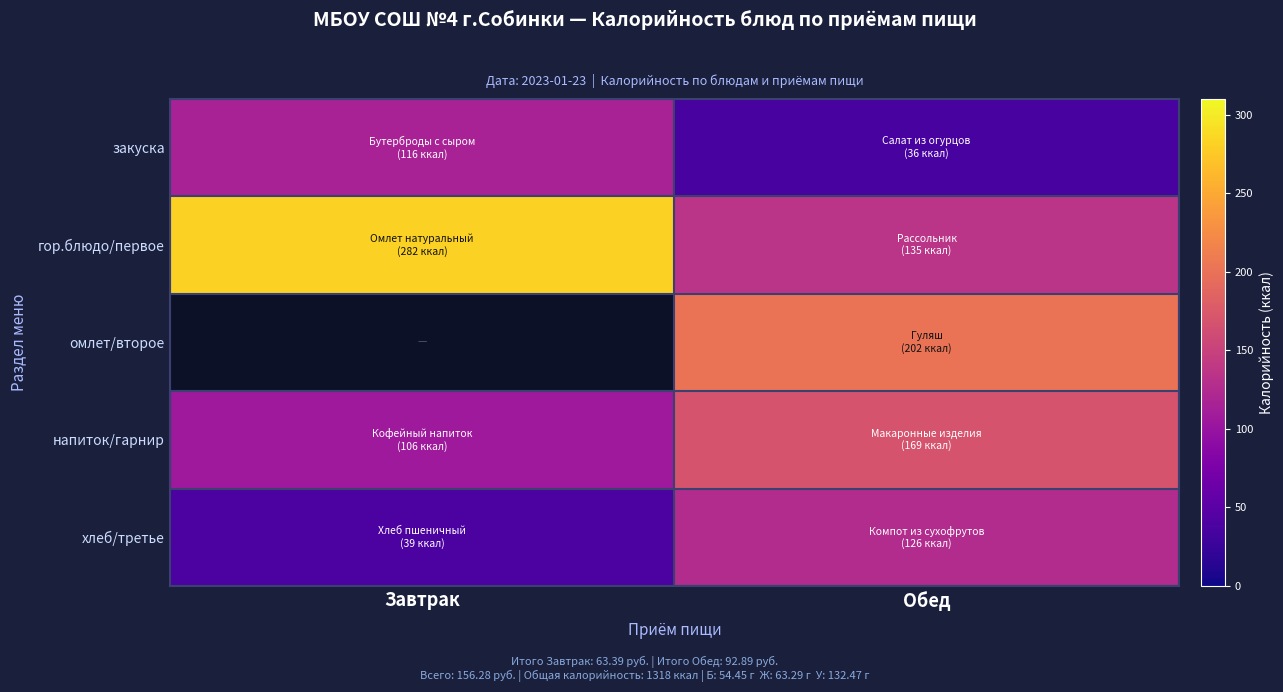

Where is хлеб/третье nearest to the value 82?

Завтрак